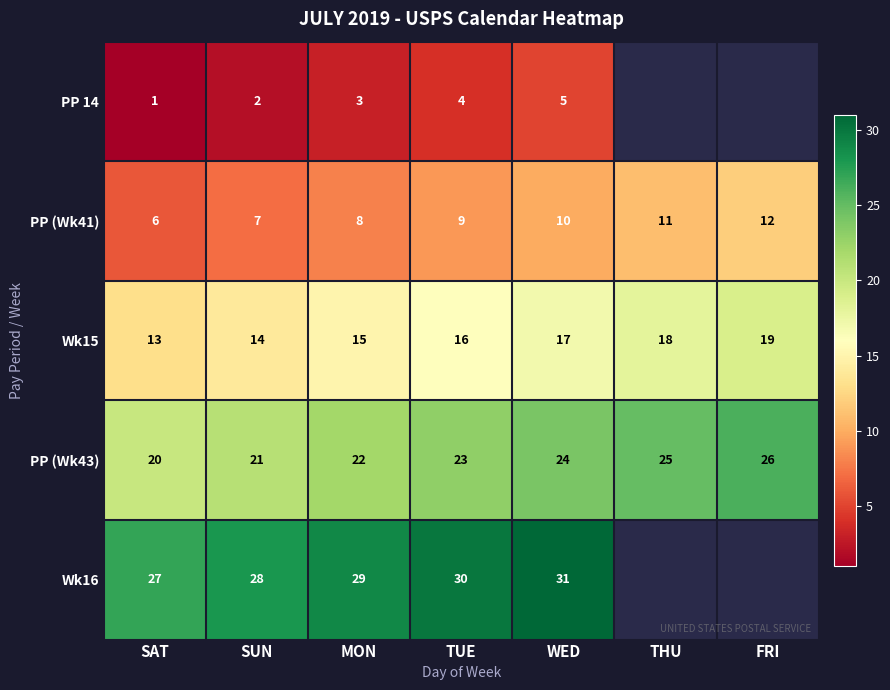

True or false: PP (Wk41) has a value of 4 at MON.

False